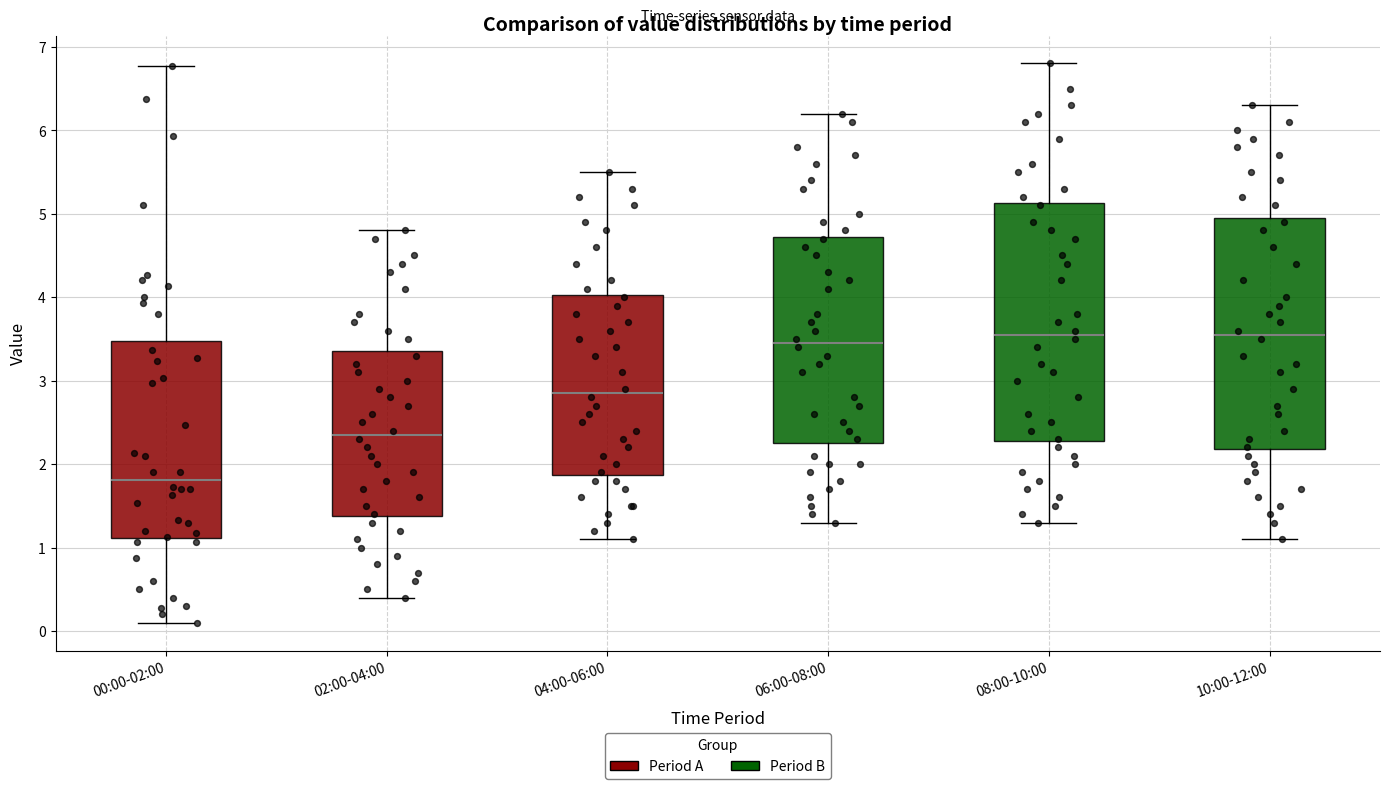

Reading left to right, transcribe this box plot: for each box, give where its median line is, the range the box spans, and where its two whiskers end, as read against the y-axis. The values are not printed on the chart, so give them approximately, as read against the axis.

00:00-02:00: median 1.8, box 1.1 to 3.5, whiskers 0.1 to 6.8
02:00-04:00: median 2.4, box 1.4 to 3.4, whiskers 0.4 to 4.8
04:00-06:00: median 2.9, box 1.9 to 4.0, whiskers 1.1 to 5.5
06:00-08:00: median 3.5, box 2.3 to 4.7, whiskers 1.3 to 6.2
08:00-10:00: median 3.6, box 2.3 to 5.1, whiskers 1.3 to 6.8
10:00-12:00: median 3.6, box 2.2 to 5.0, whiskers 1.1 to 6.3